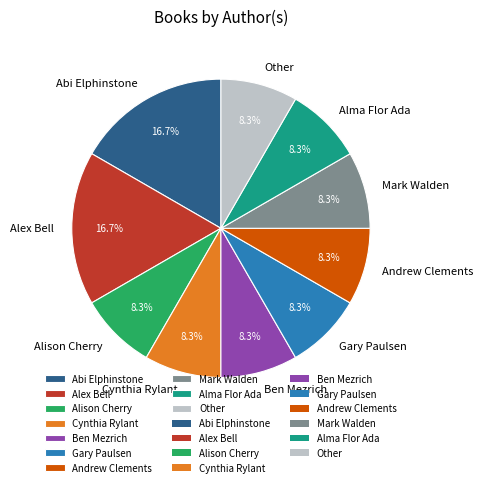

To the nearest percent, what portion does Gary Paulsen represent?

8%